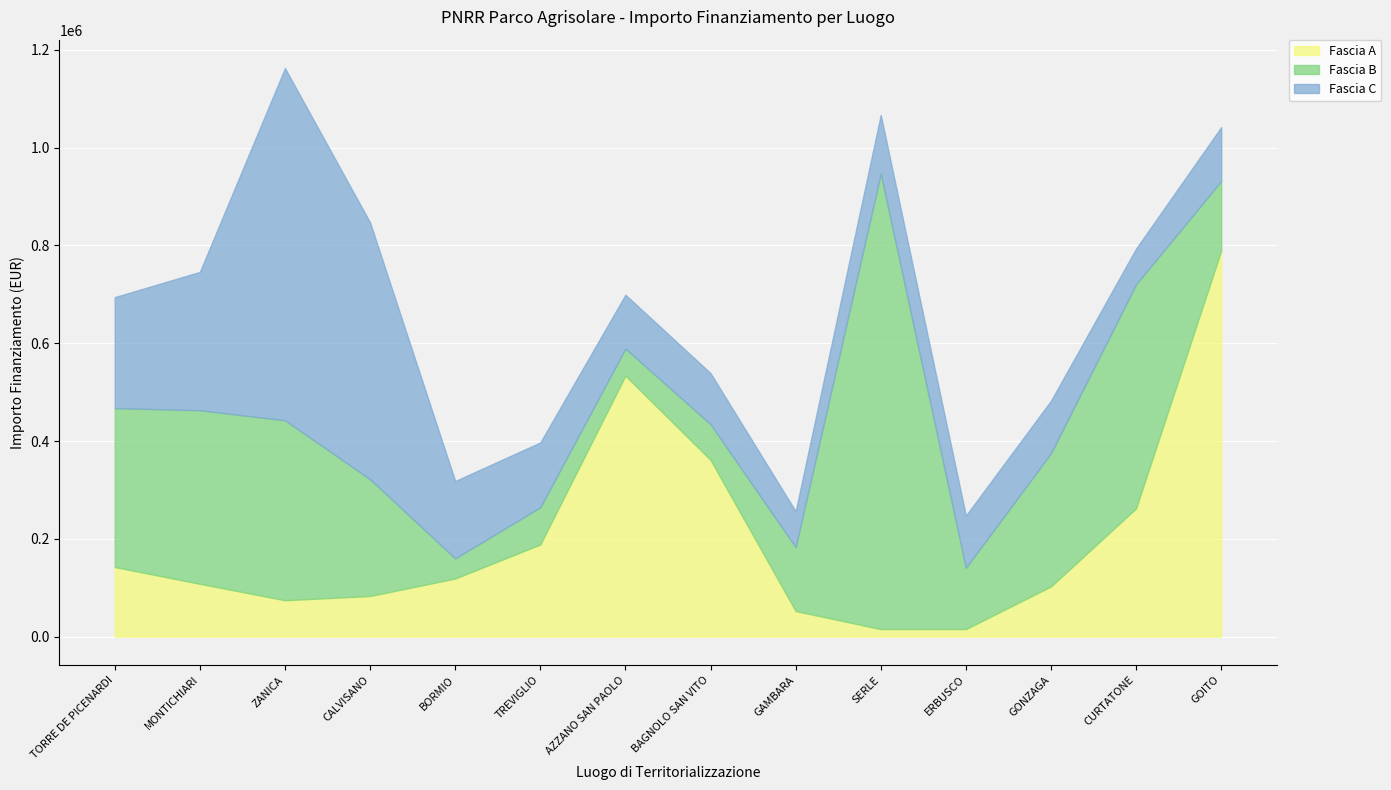

What is the average value of the Fascia C series?

203721.5